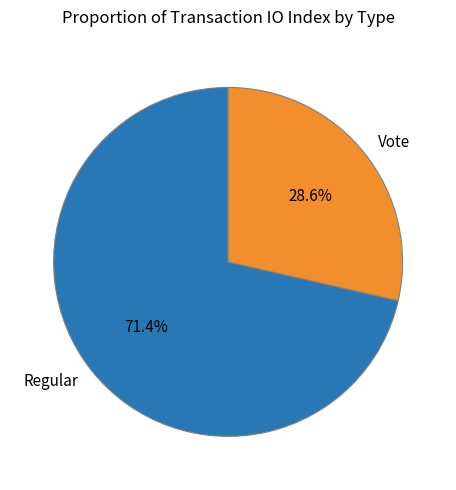

To the nearest percent, what is the difference between the largest and smallest slice percentages?

43%